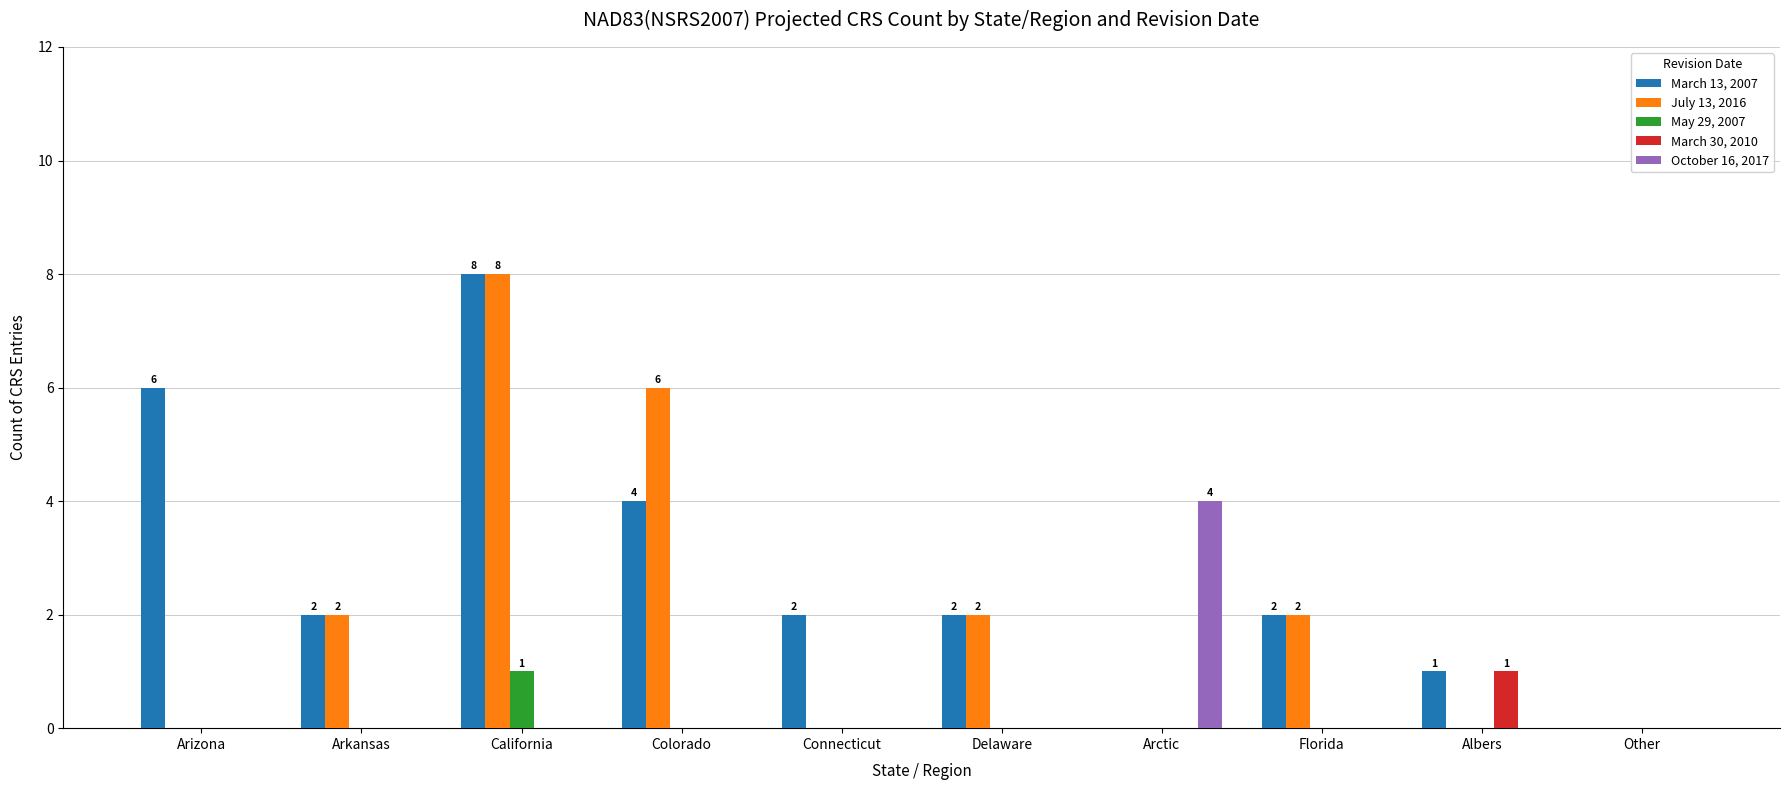

The value of March 13, 2007 at Colorado is 4. True or false?

True